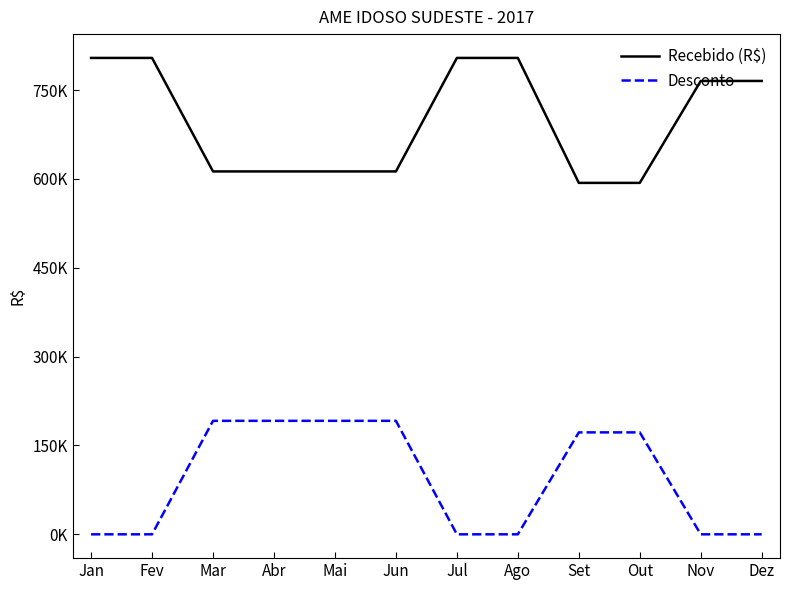

What are all the series names shown in the legend?

Recebido (R$), Desconto